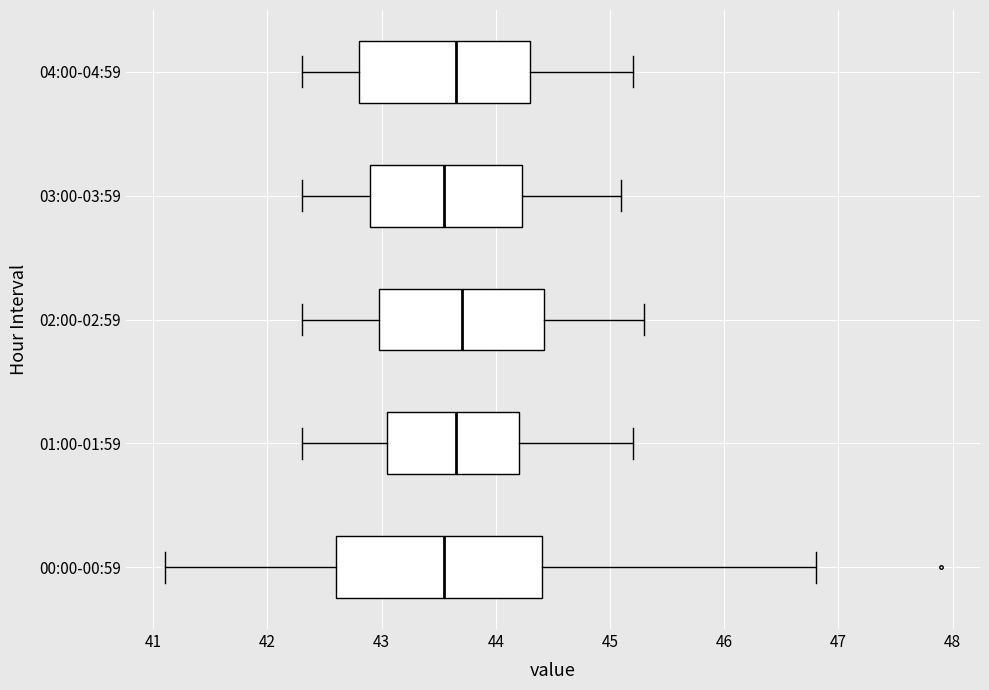

Reading bottom to top, read every box against the x-axis: the position of its median line, the range the box covers, and the ends of its whiskers. The values are not printed on the chart, so give them approximately, as read against the axis.

00:00-00:59: median 43.6, box 42.6 to 44.4, whiskers 41.1 to 46.8
01:00-01:59: median 43.7, box 43.1 to 44.2, whiskers 42.3 to 45.2
02:00-02:59: median 43.7, box 43.0 to 44.4, whiskers 42.3 to 45.3
03:00-03:59: median 43.6, box 42.9 to 44.2, whiskers 42.3 to 45.1
04:00-04:59: median 43.7, box 42.8 to 44.3, whiskers 42.3 to 45.2